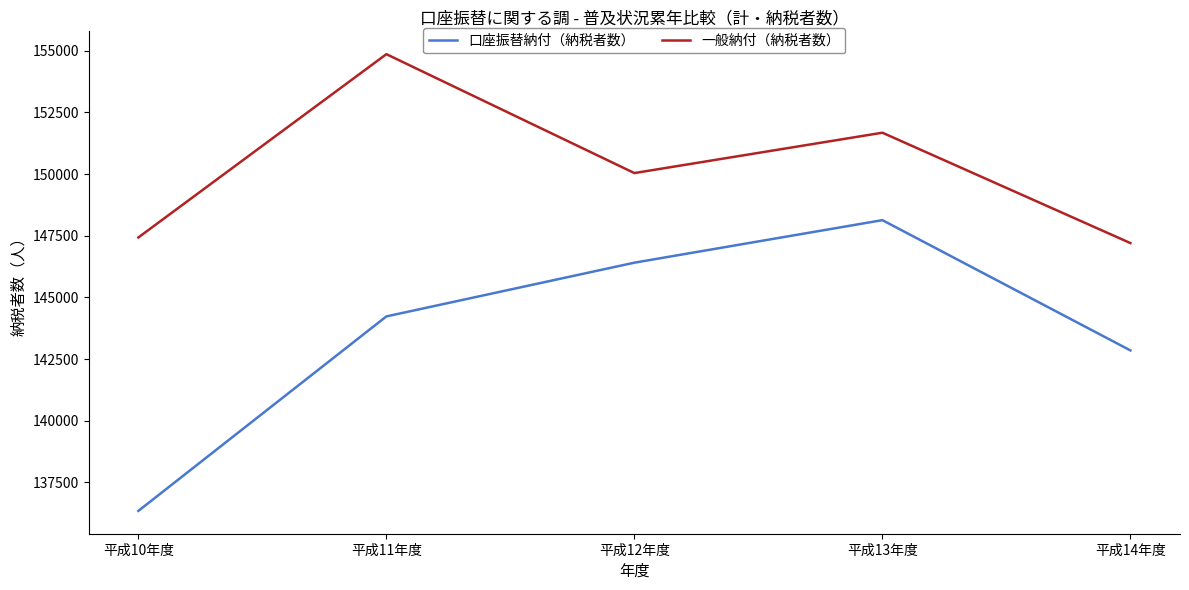

True or false: 口座振替納付（納税者数） and 一般納付（納税者数） intersect in this chart.

False